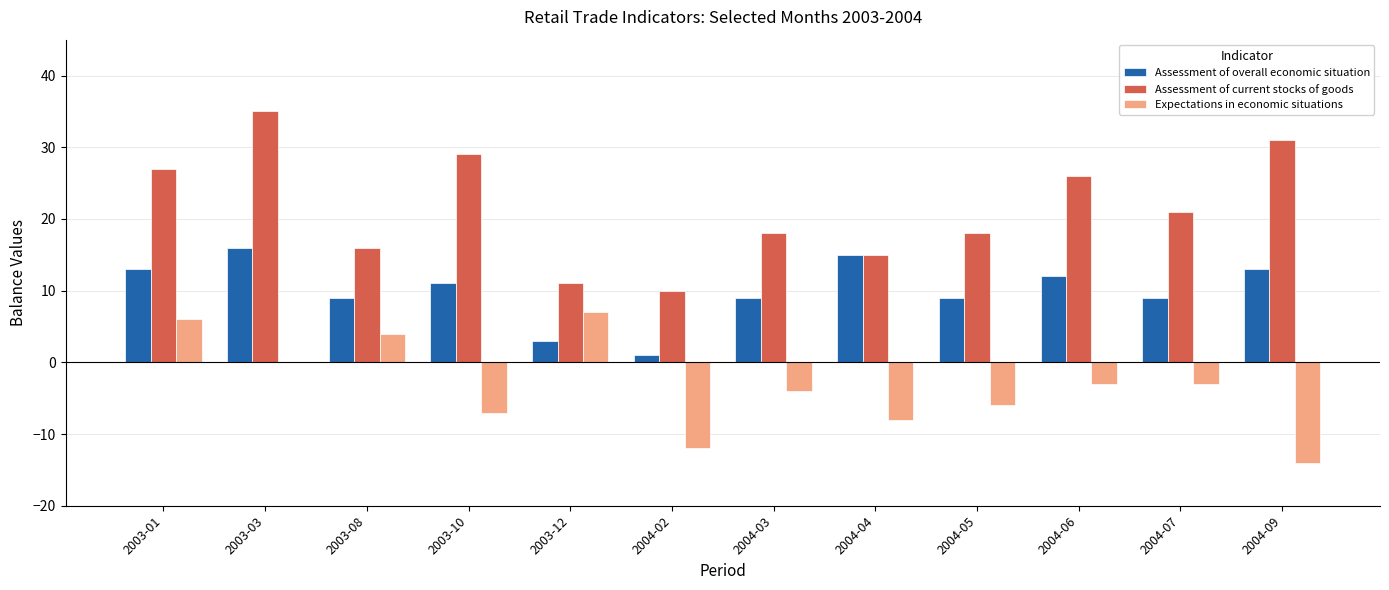

What is the highest value of the Expectations in economic situations series?

7